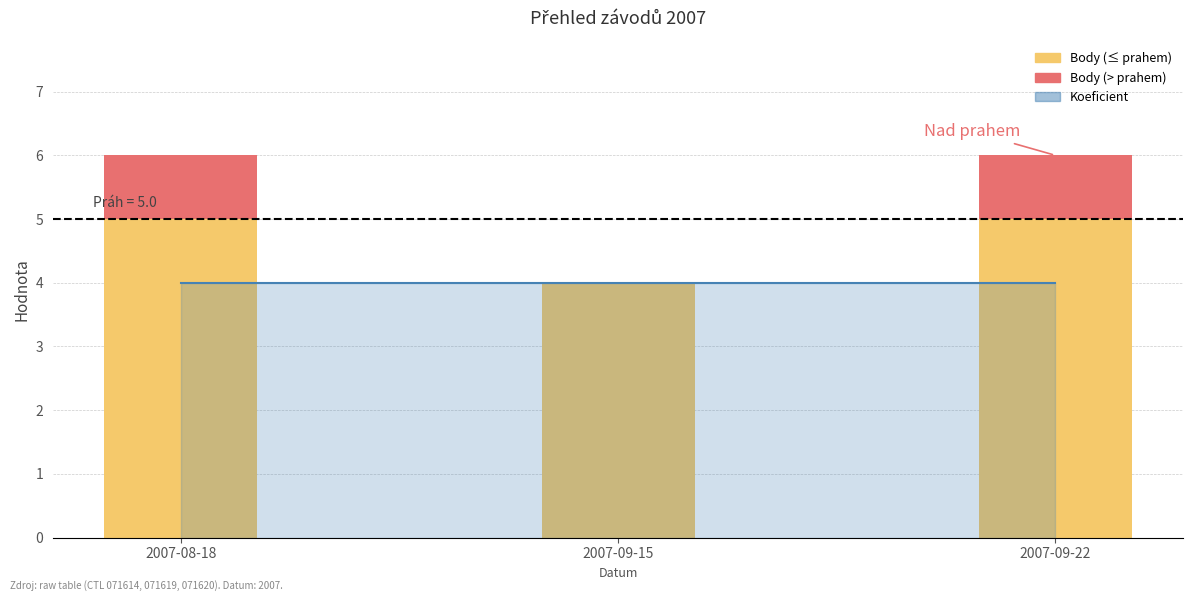

At which label does Koeficient reach its minimum?

2007-08-18